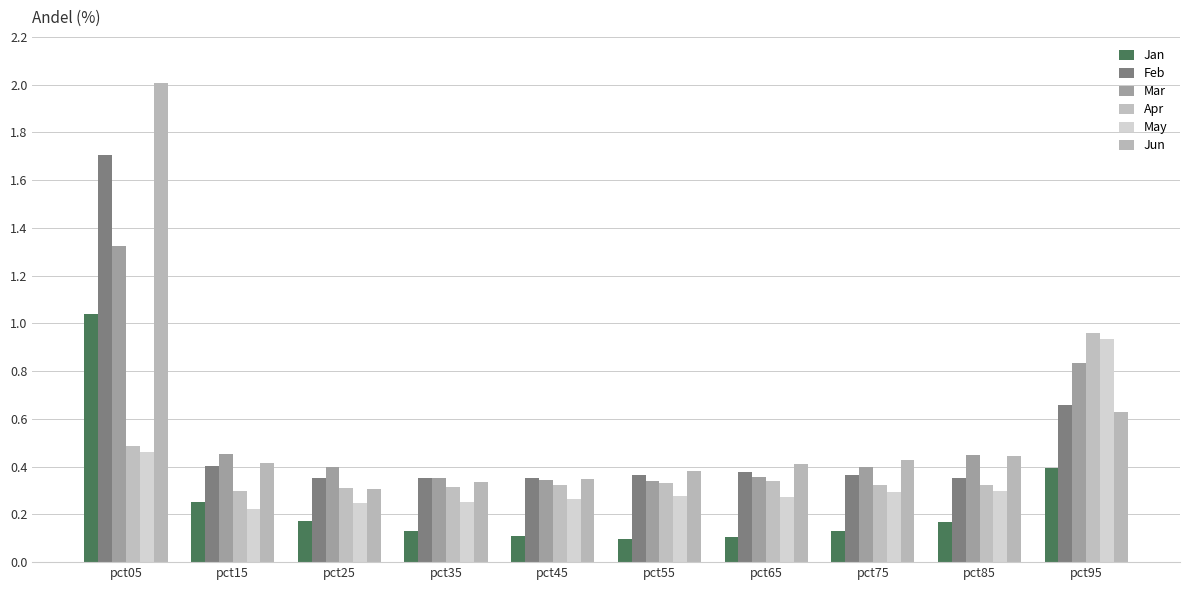

How many bars are there in total?

60